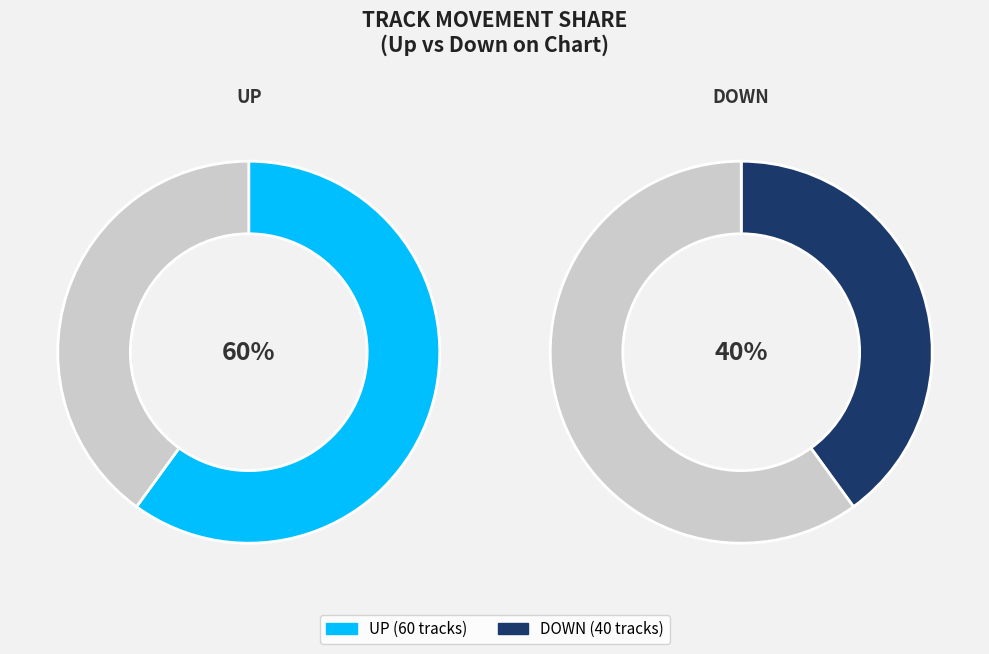

Rank the categories by value from lowest to highest.

down, up